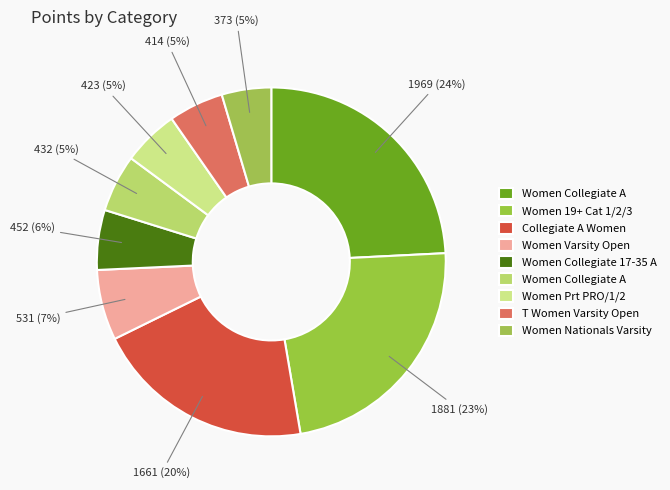

How many segments does this pie chart have?

9